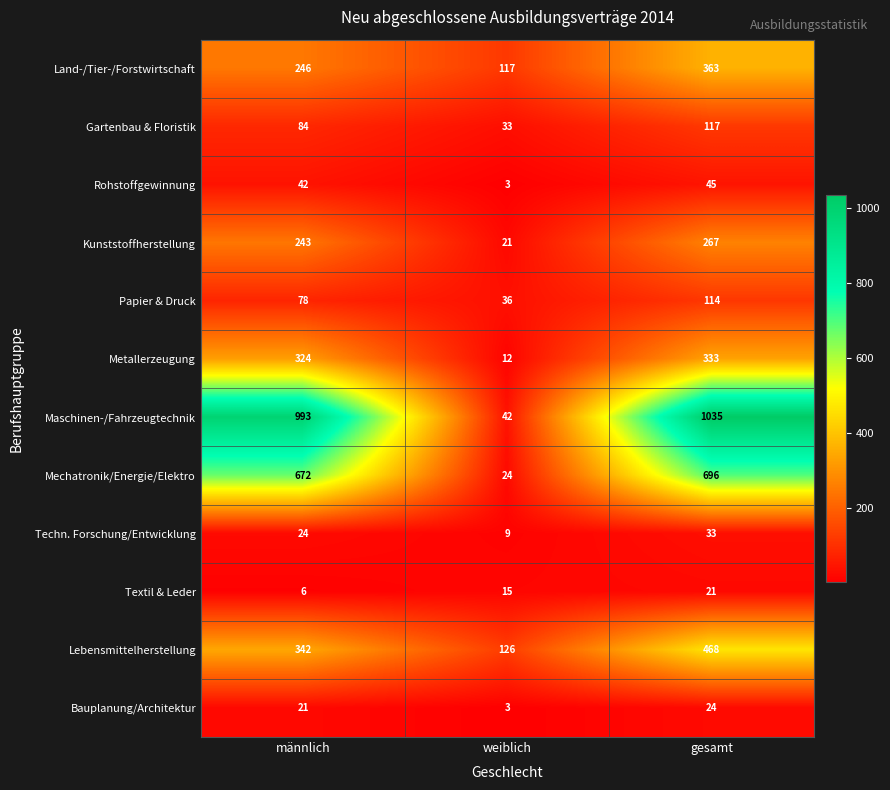

At gesamt, list the series in order from smallest to largest.

Textil & Leder, Bauplanung/Architektur, Techn. Forschung/Entwicklung, Rohstoffgewinnung, Papier & Druck, Gartenbau & Floristik, Kunststoffherstellung, Metallerzeugung, Land-/Tier-/Forstwirtschaft, Lebensmittelherstellung, Mechatronik/Energie/Elektro, Maschinen-/Fahrzeugtechnik